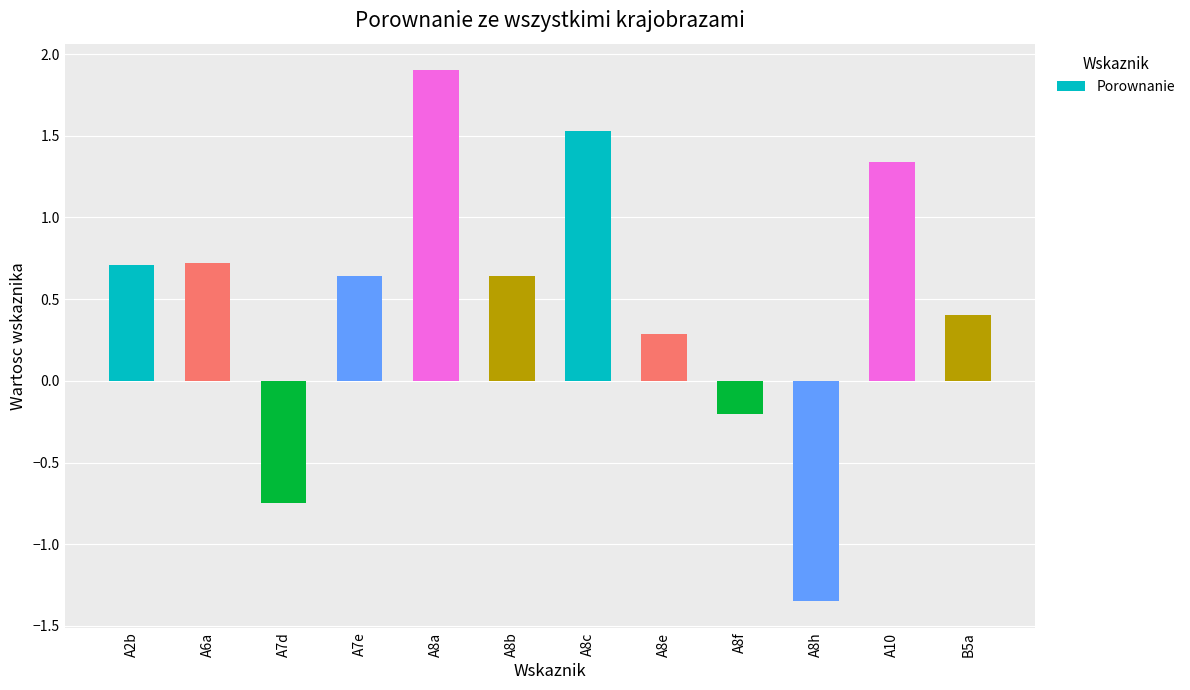

Are the bars grouped side by side (vs. stacked)?

No